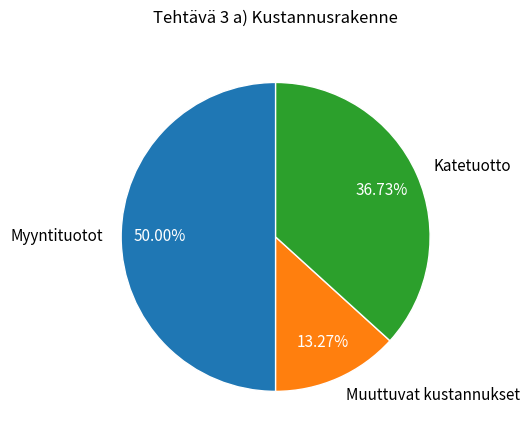

How many segments does this pie chart have?

3